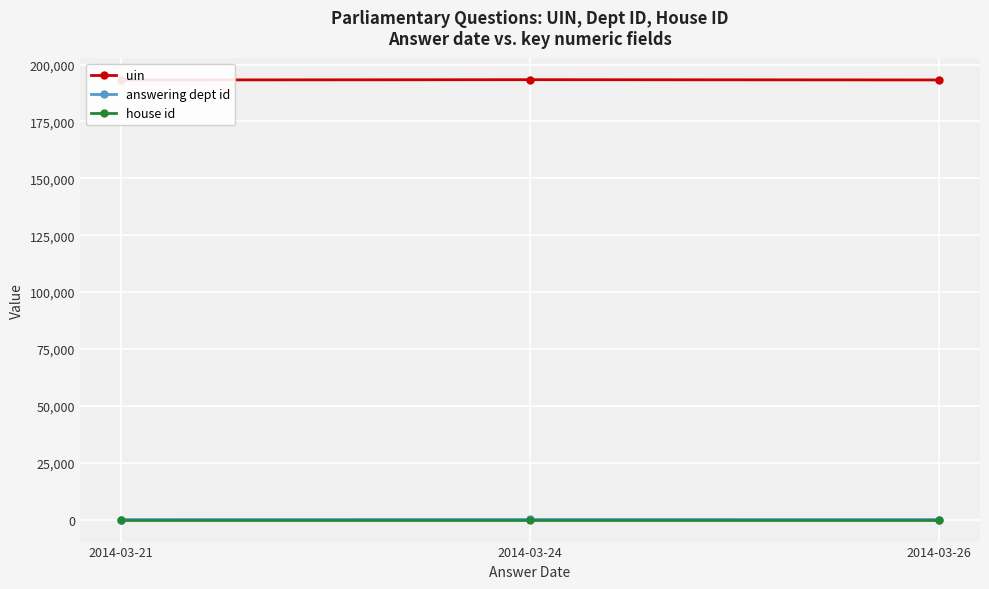

Reading left to right, list all the values displayed in this chart.

uin: 193252.3	193382.0	193265.3
answering dept id: 28.9	53.0	31.3
house id: 1.0	1.0	1.0